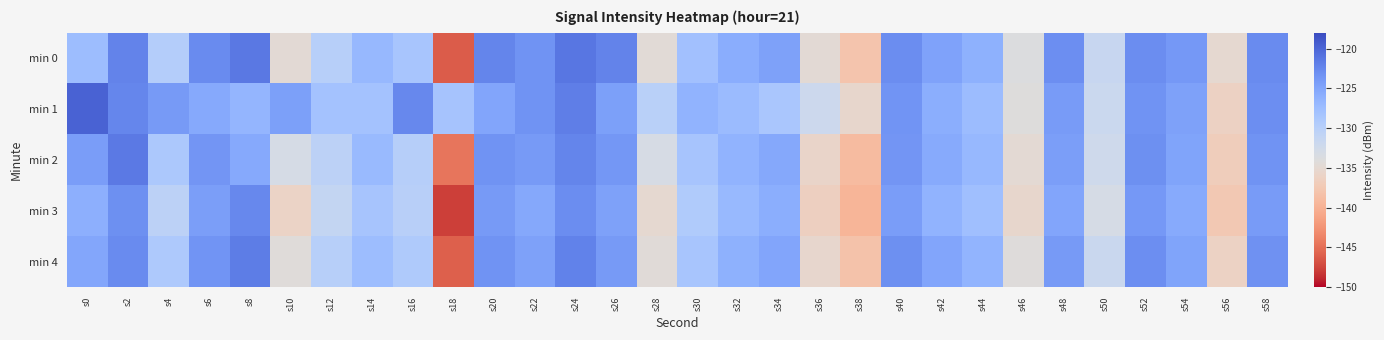

Rank the series by their maximum value, from highest to lowest.

min 1, min 0, min 2, min 4, min 3